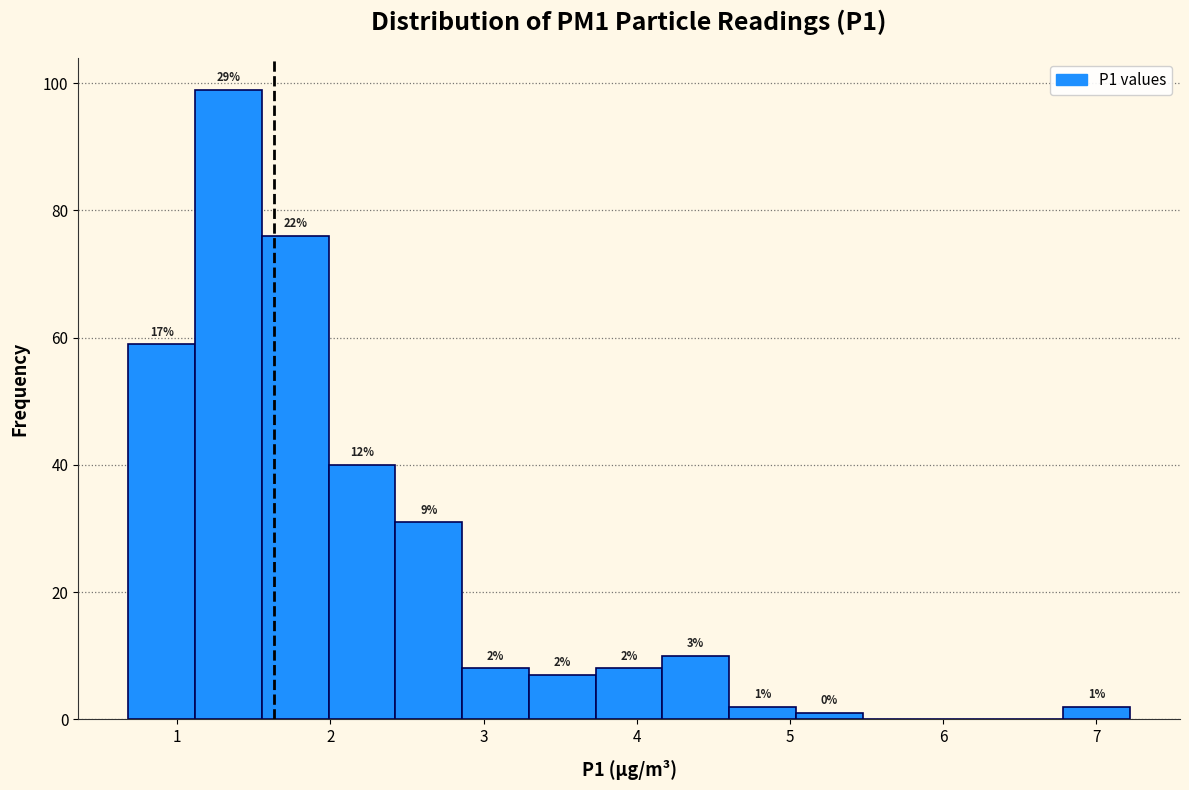

Over which range of the x-axis is the bar tallest?

1.1 to 1.6